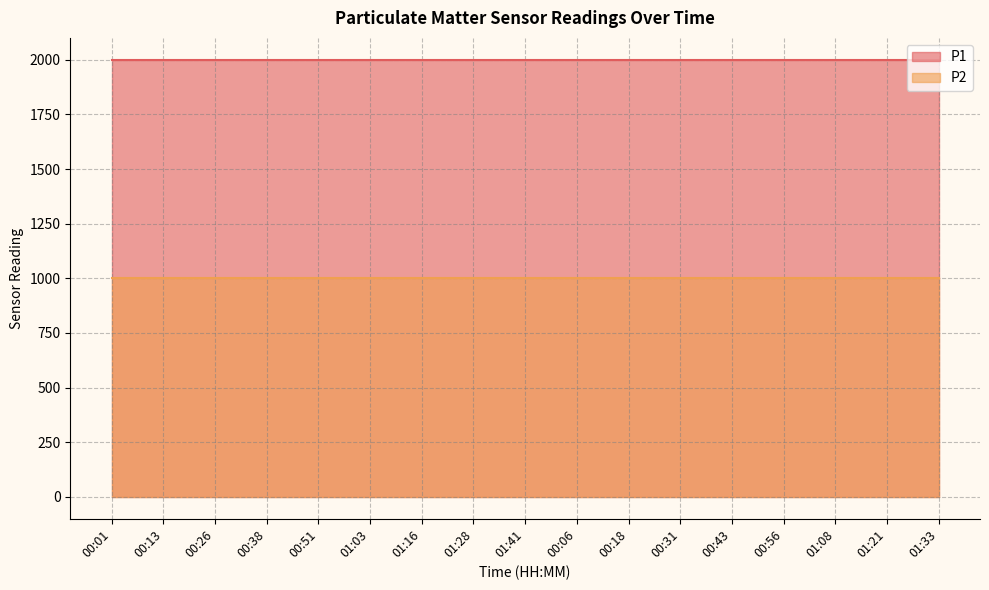

List the series in order of their overall mean, highest first.

P1, P2